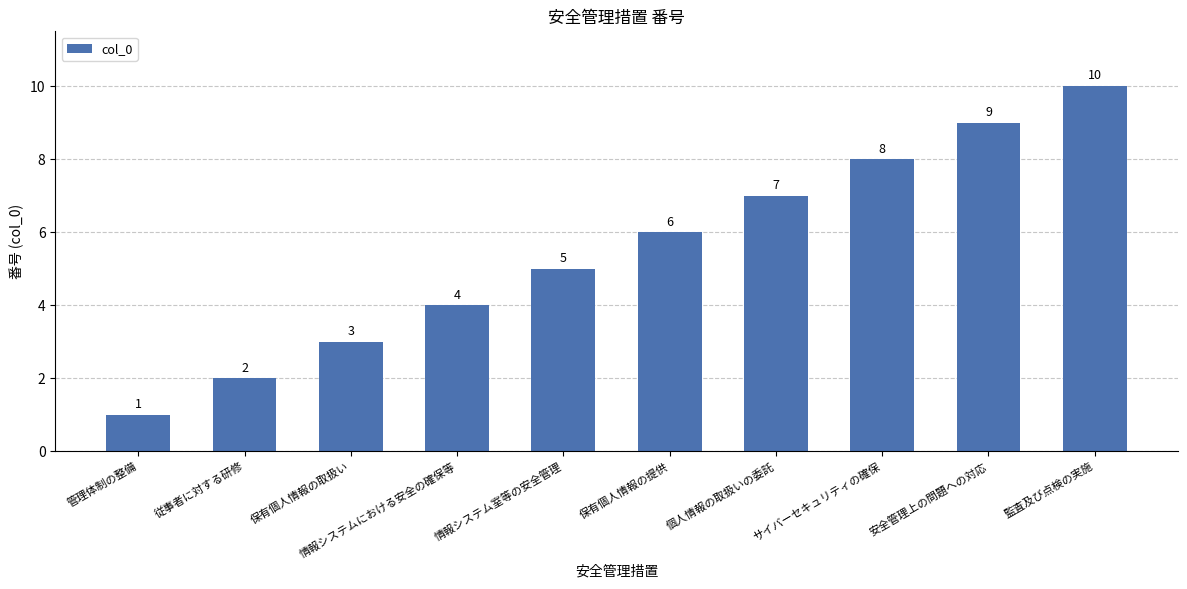

Reading left to right, transcribe all the data shown in this chart.

管理体制の整備=1	従事者に対する研修=2	保有個人情報の取扱い=3	情報システムにおける安全の確保等=4	情報システム室等の安全管理=5	保有個人情報の提供=6	個人情報の取扱いの委託=7	サイバーセキュリティの確保=8	安全管理上の問題への対応=9	監査及び点検の実施=10